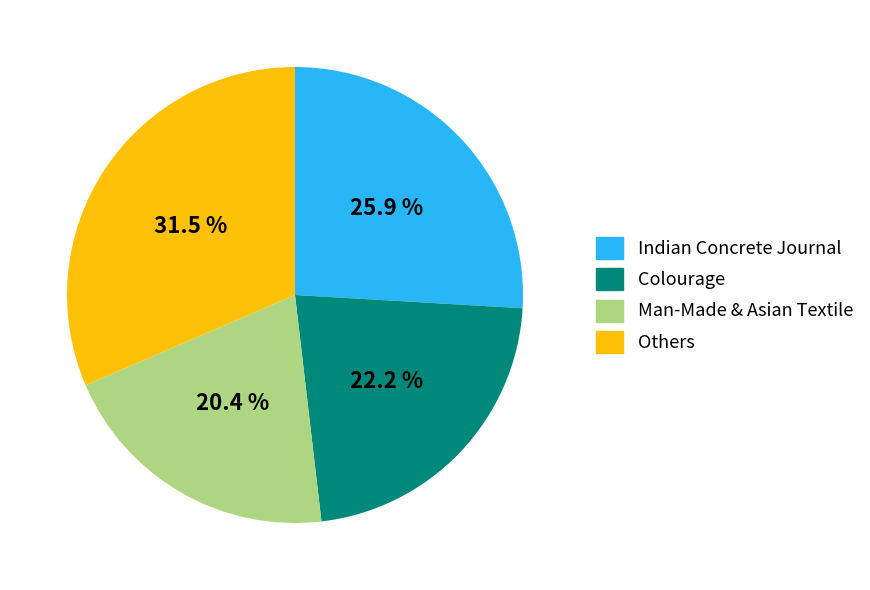

Is there any slice that represents more than half of the pie?

No